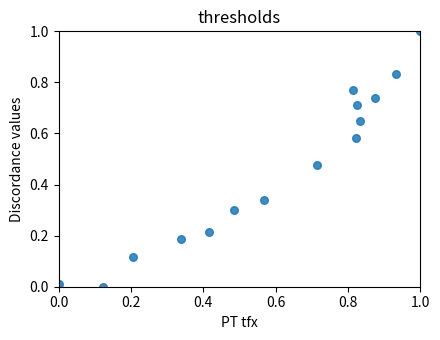

What is the range of Y values (max minus min)?

1.0